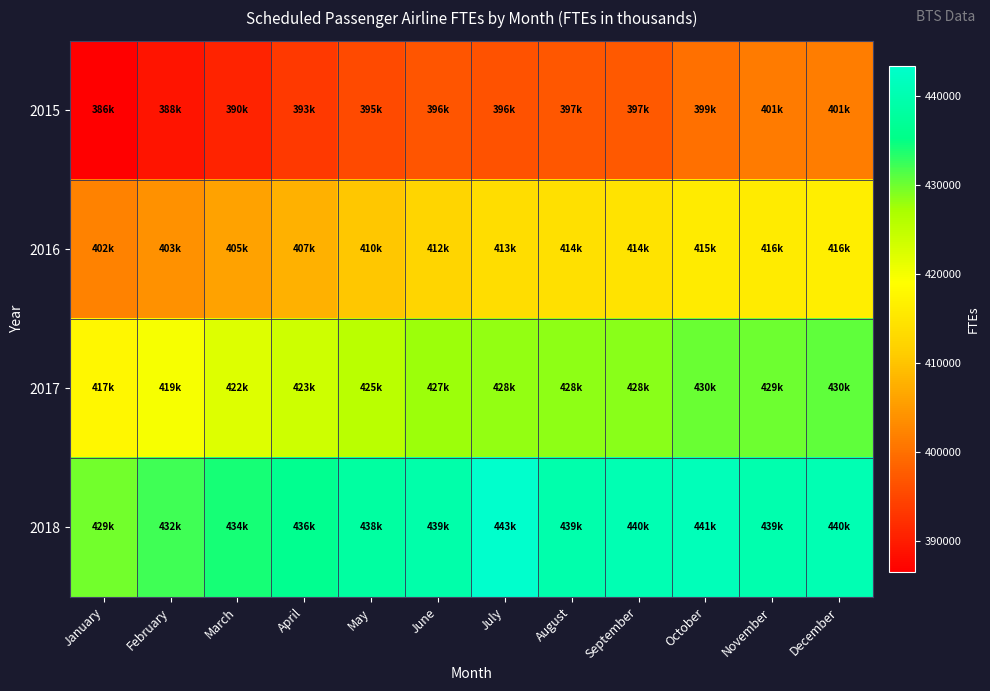

Reading left to right, what are all the values shown in this chart?

2015: January=386528	February=388976	March=390817	April=393439	May=395621	June=396973	July=396503	August=397007	September=397326	October=399928	November=401280	December=401440
2016: January=402270	February=403917	March=405983	April=407763	May=410338	June=412333	July=413746	August=414242	September=414558	October=415979	November=416046	December=416337
2017: January=417833	February=419762	March=422278	April=423747	May=425656	June=427818	July=428209	August=428455	September=428673	October=430232	November=429946	December=430607
2018: January=429842	February=432232	March=434243	April=436254	May=438215	June=439422	July=443475	August=439615	September=440460	October=441139	November=439877	December=440396